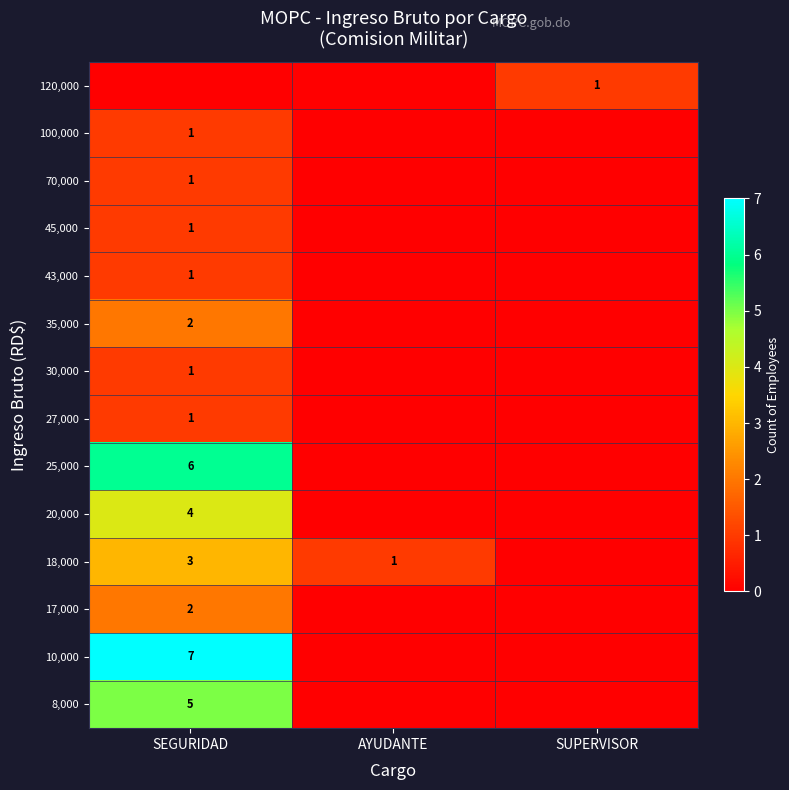

The value of 25,000 at SEGURIDAD is 6. True or false?

True